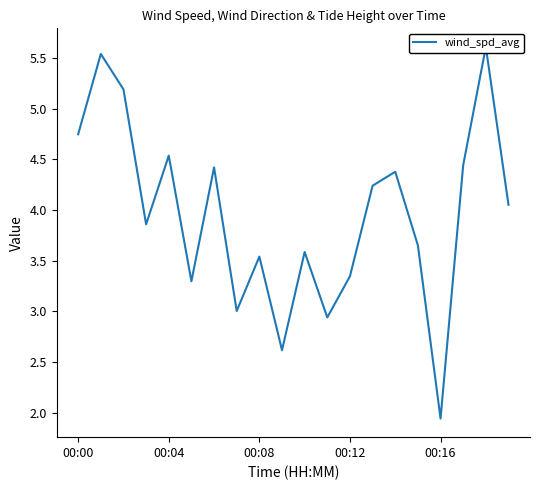

What value does the data have at 00:16?

1.9